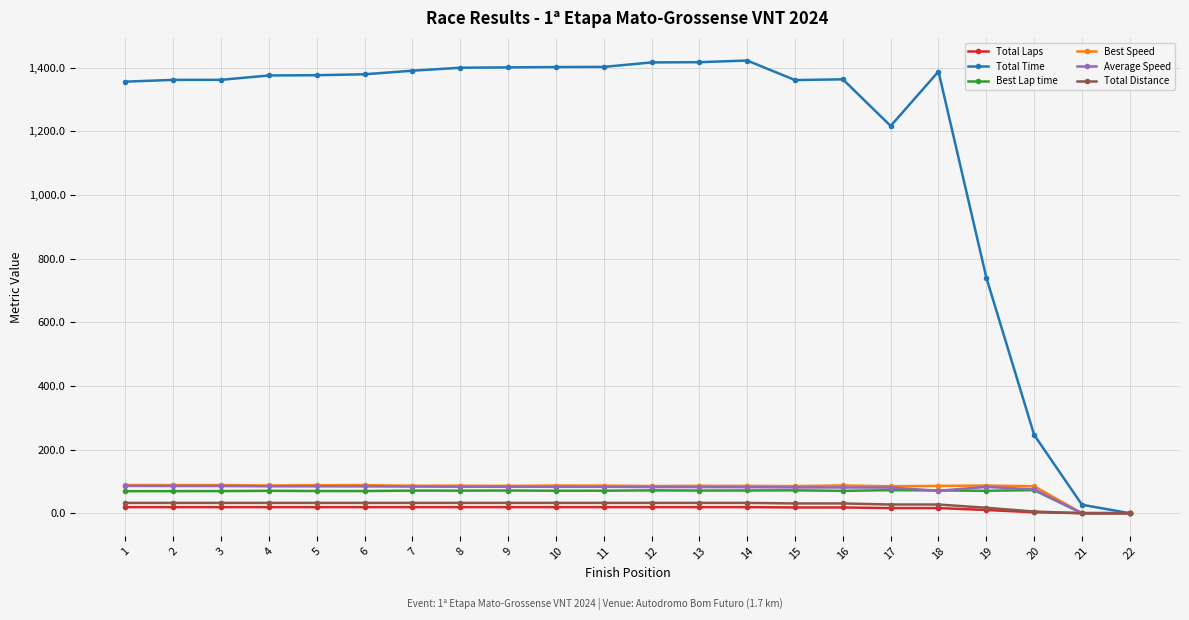

Is this an area chart (filled region under the line)?

No